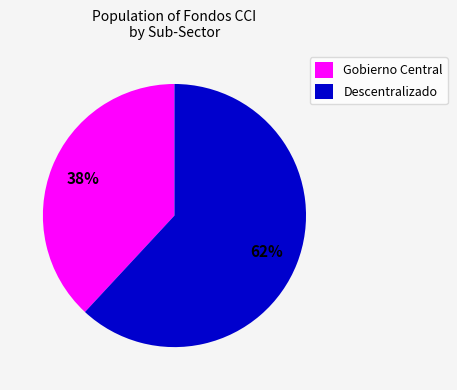

What is the smallest slice in the pie chart?

Gobierno Central